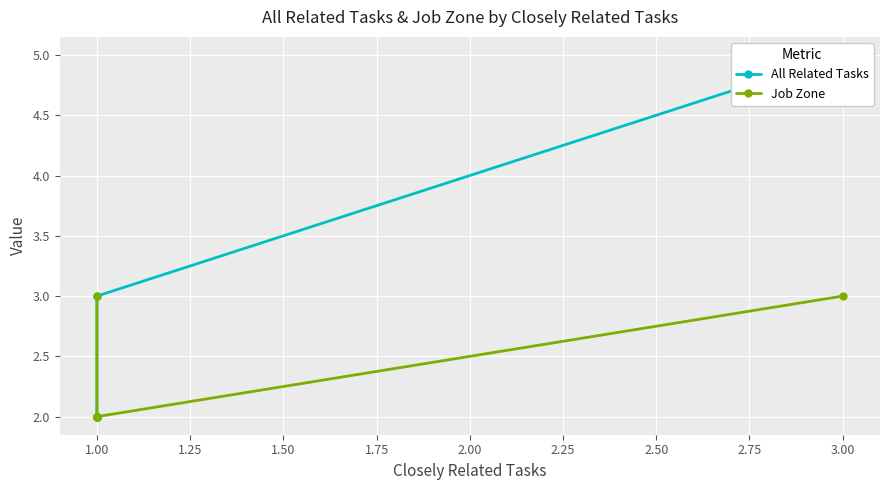

Reading left to right, list all the values displayed in this chart.

All Related Tasks: 5	3	2	2	2	2
Job Zone: 3	2	2	2	2	3